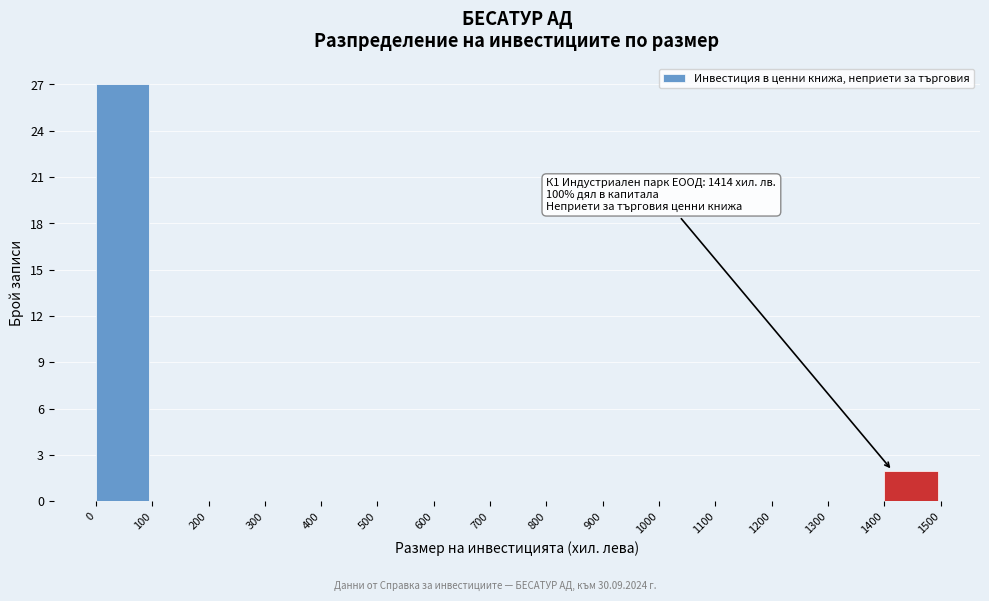

Which range on the x-axis has the tallest bar?

0 to 100